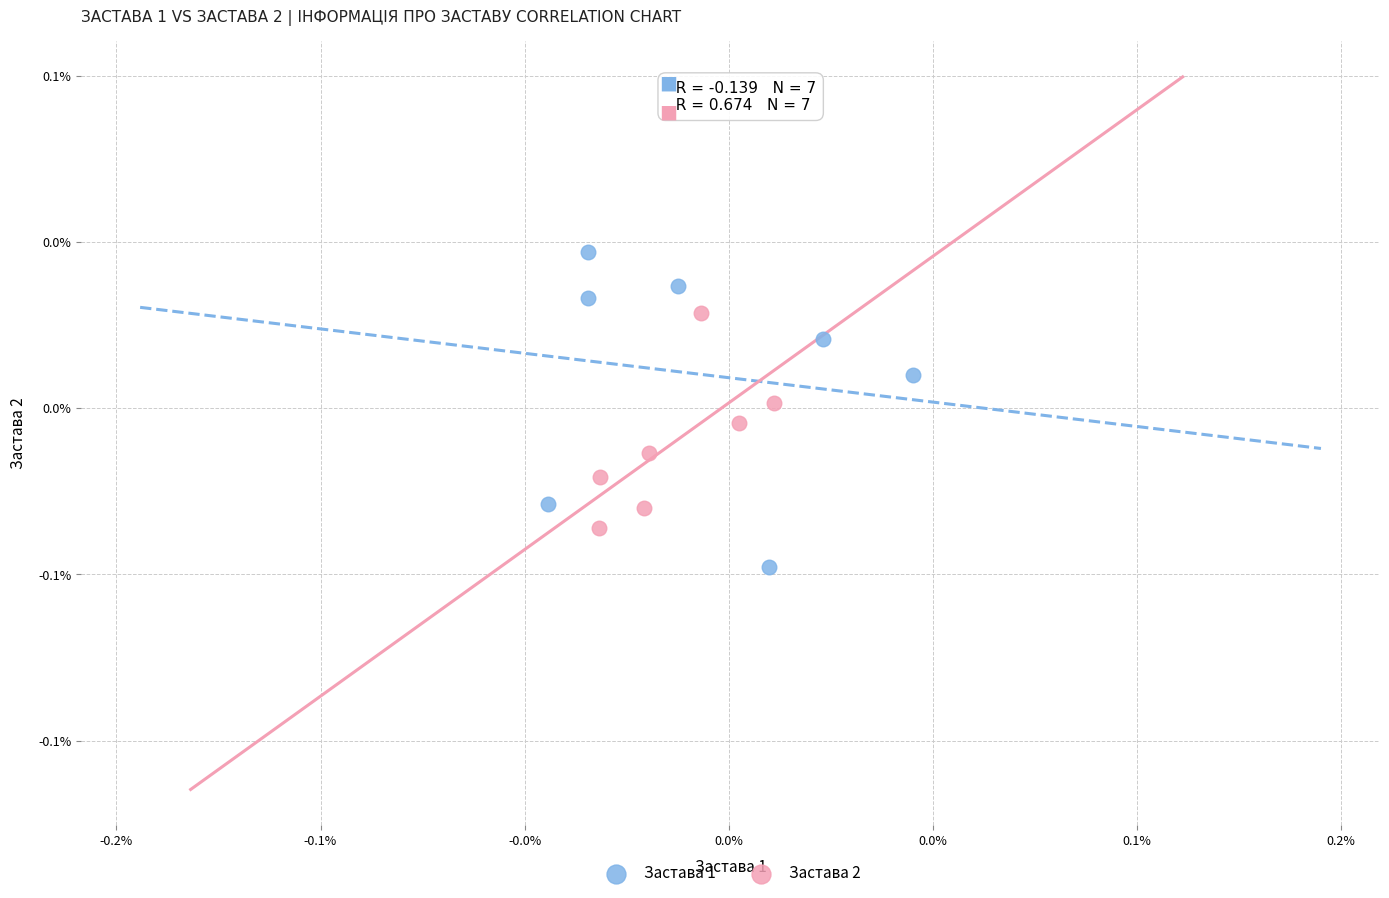

What are all the series names shown in the legend?

Застава 1, Застава 2